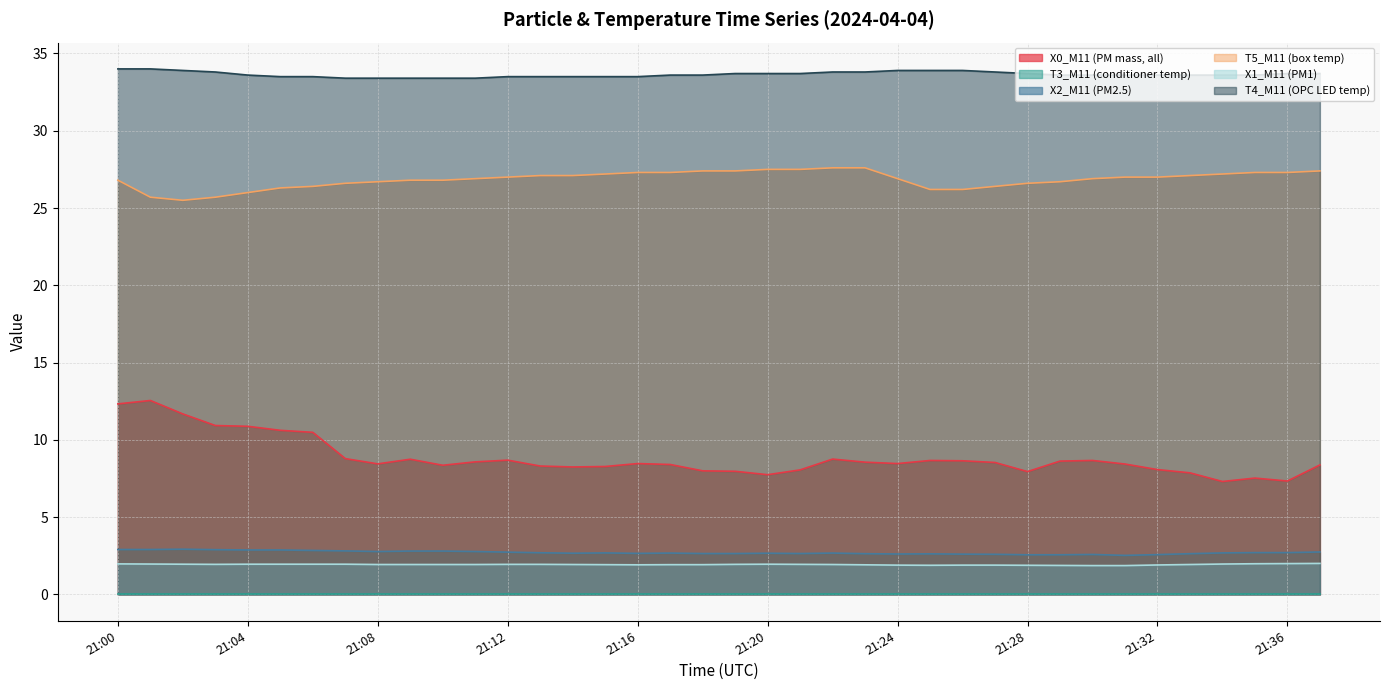

What value does the X2_M11 (PM2.5) series have at 21:37?

2.8